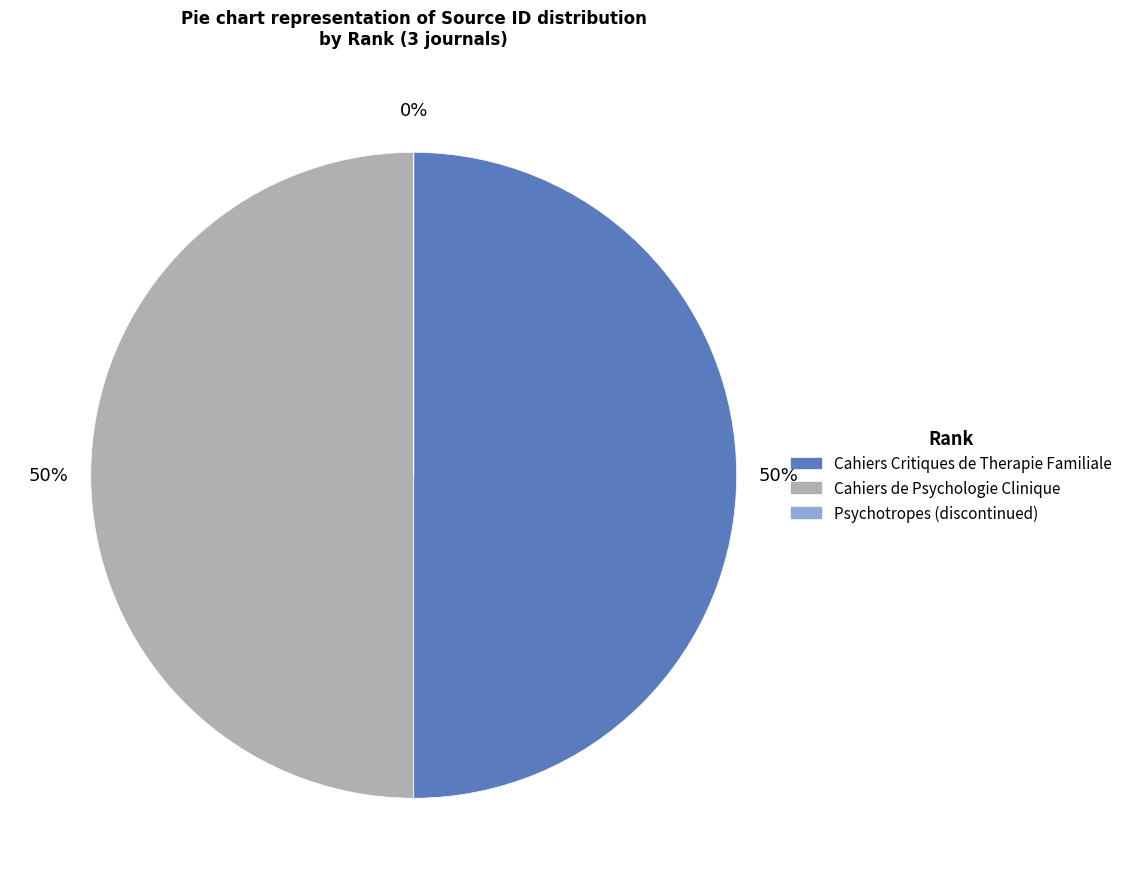

To the nearest percent, what is the combined percentage of Cahiers de Psychologie Clinique and Cahiers Critiques de Therapie Familiale?

100%